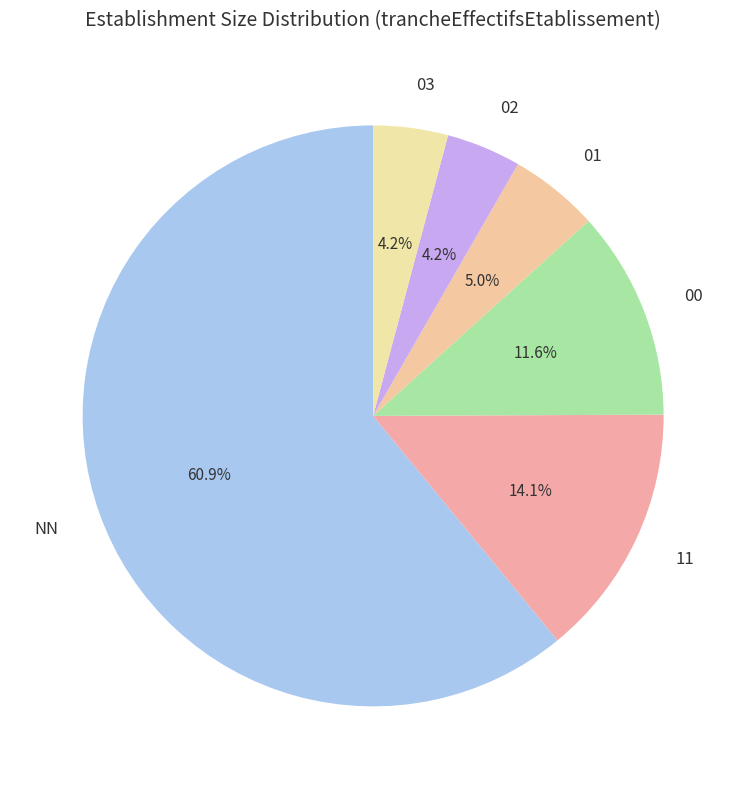

Which slice is the largest?

NN